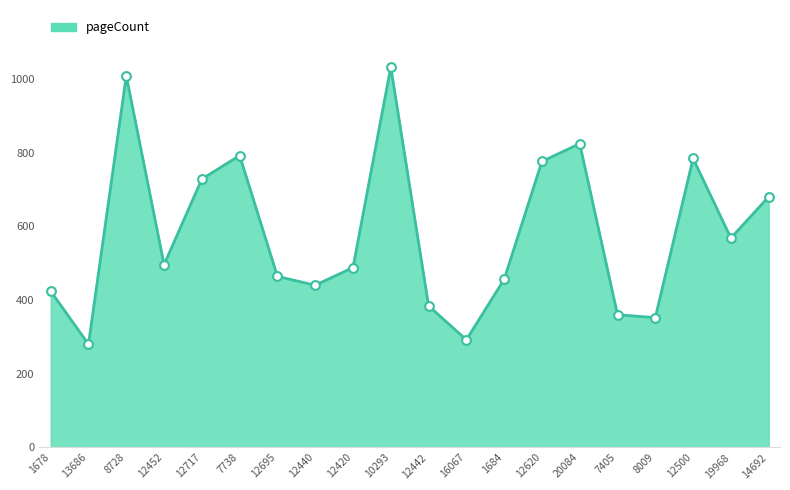

Between 19968 and 14692, which is larger?

14692